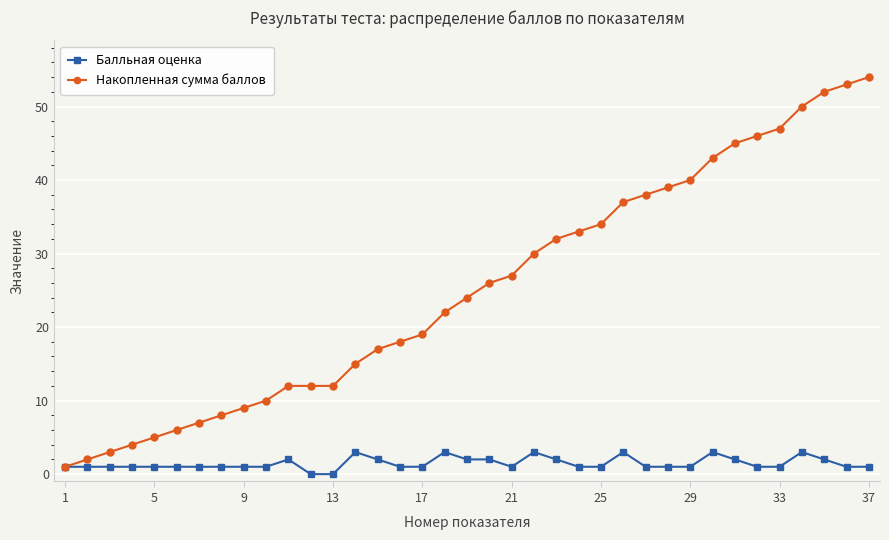

List the series in order of their overall mean, lowest first.

Балльная оценка, Накопленная сумма баллов